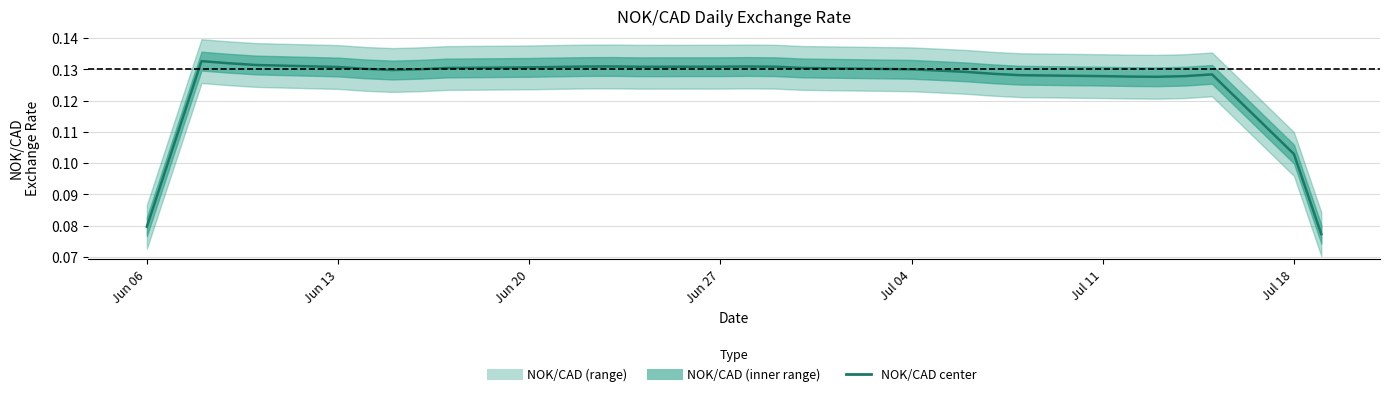

Reading left to right, extract all data points from this chart.

0.1	0.1	0.1	0.1	0.1	0.1	0.1	0.1	0.1	0.1	0.1	0.1	0.1	0.1	0.1	0.1	0.1	0.1	0.1	0.1	0.1	0.1	0.1	0.1	0.1	0.1	0.1	0.1	0.1	0.1	0.1